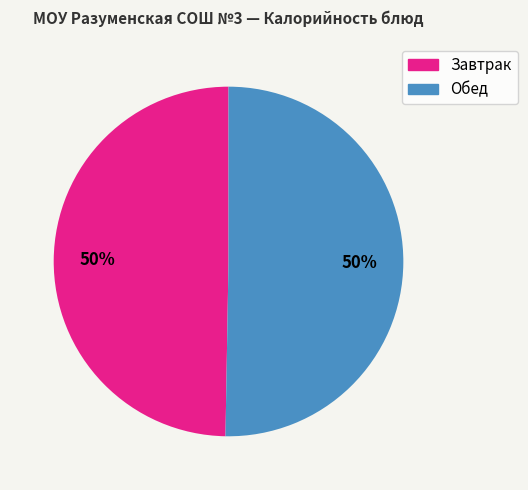

To the nearest percent, what is the average slice percentage?

50%